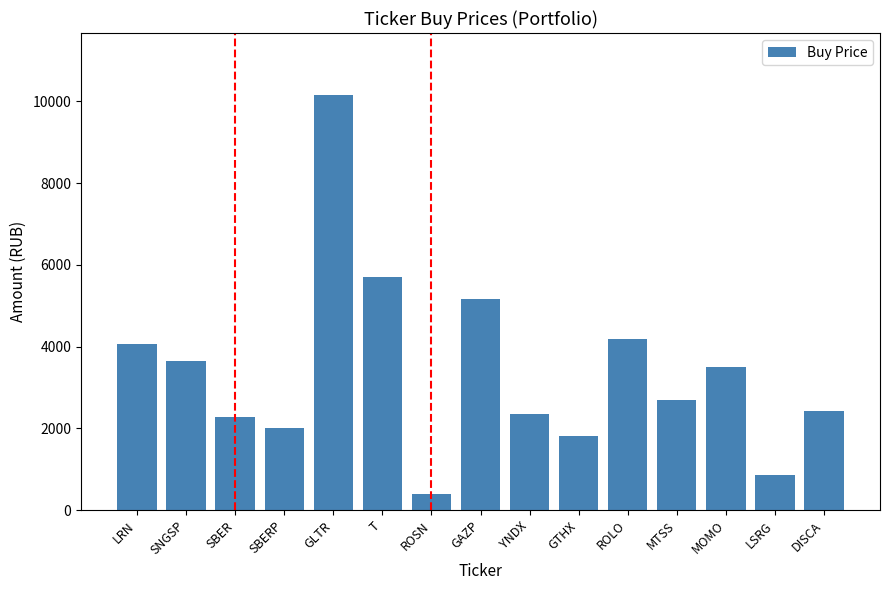

At which label does the data first exceed 2693?

LRN